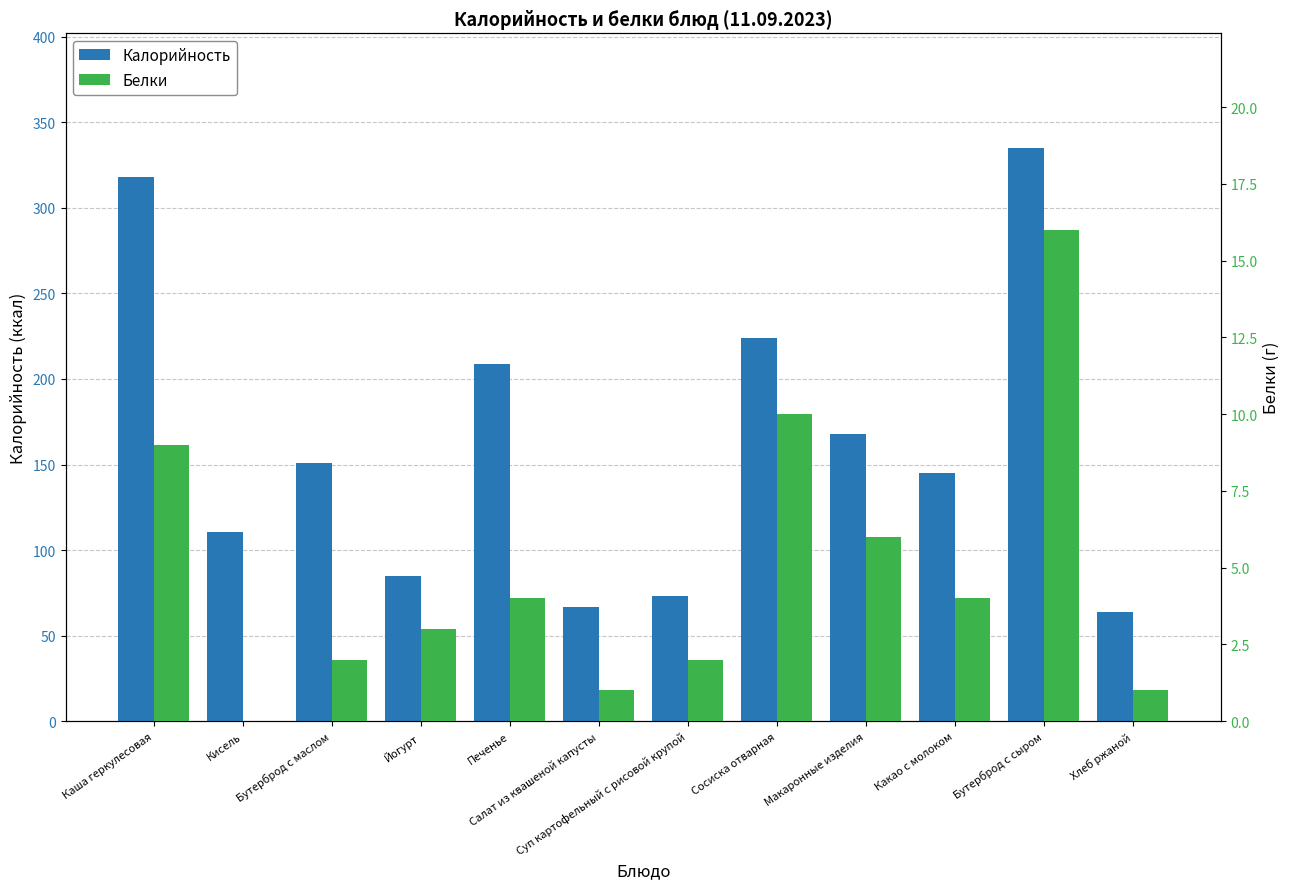

The value of Калорийность at Йогурт is 85.0. True or false?

True